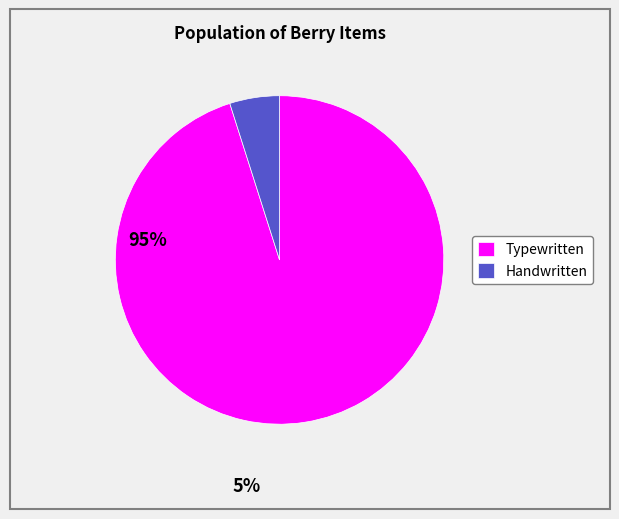

Do Typewritten and Handwritten together represent more than half of the pie?

Yes